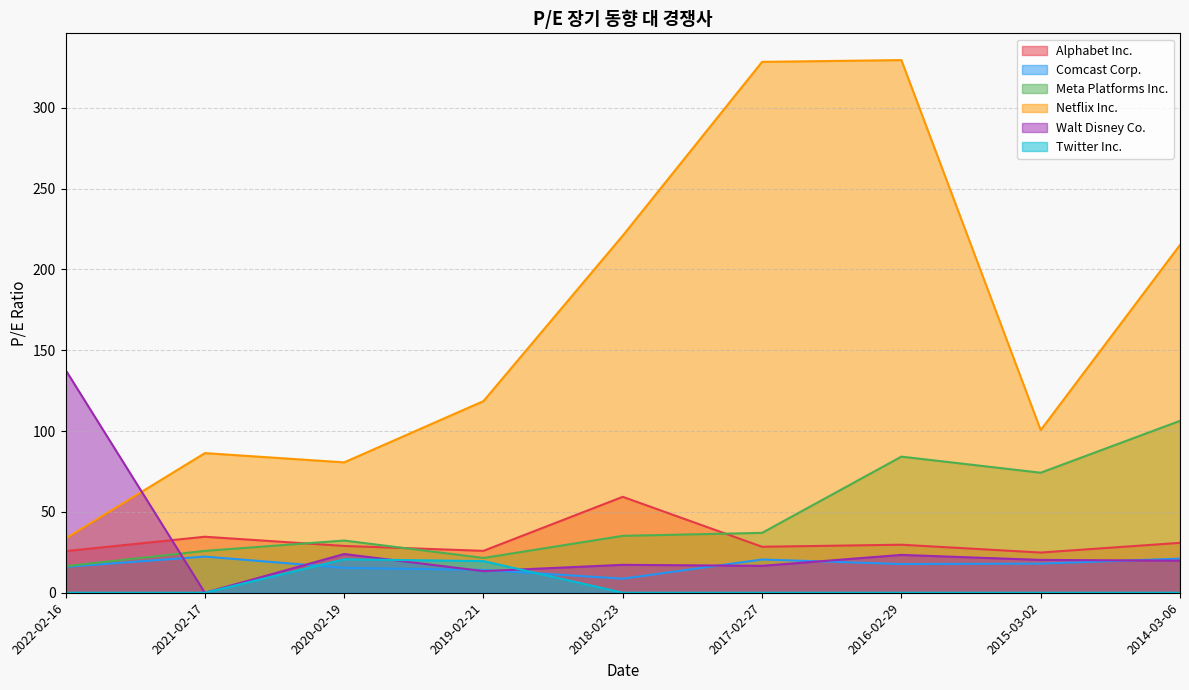

Which category has the lowest value in the Netflix Inc. series?

2022-02-16